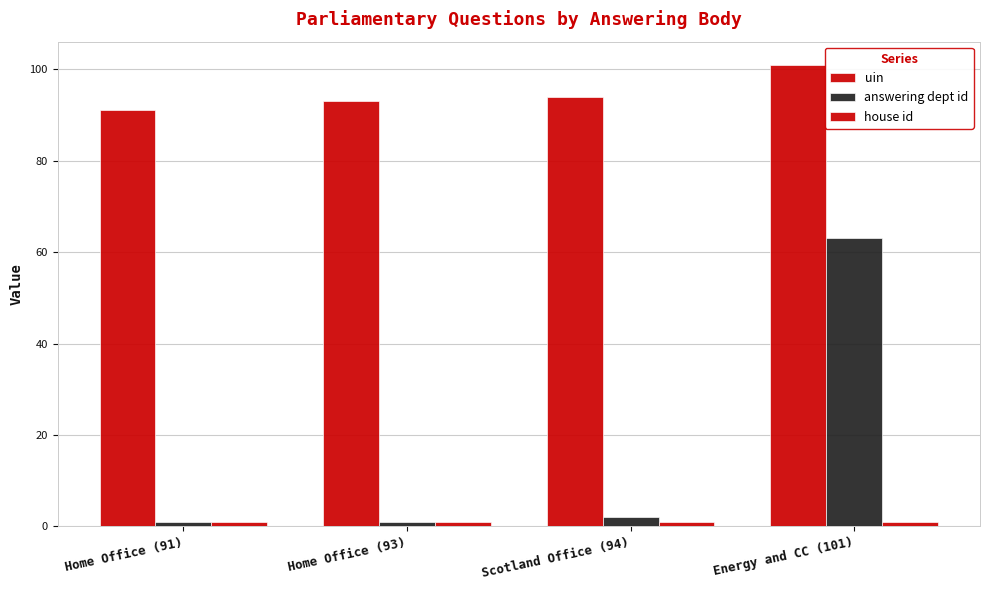

How many data points in uin are less than 94?

2